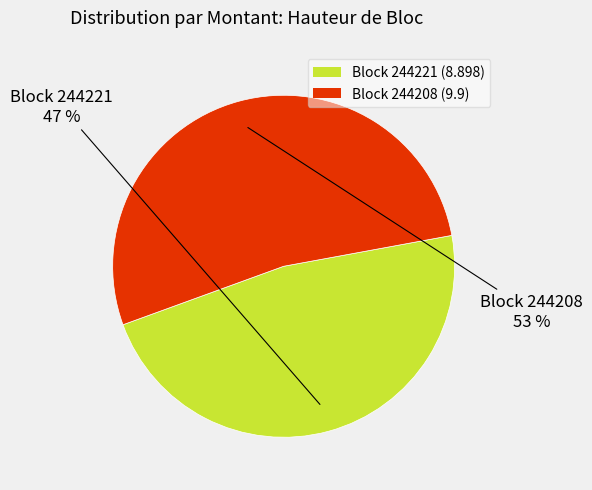

Is it true that Block 244221 (8.898) is 59% of the pie?

False